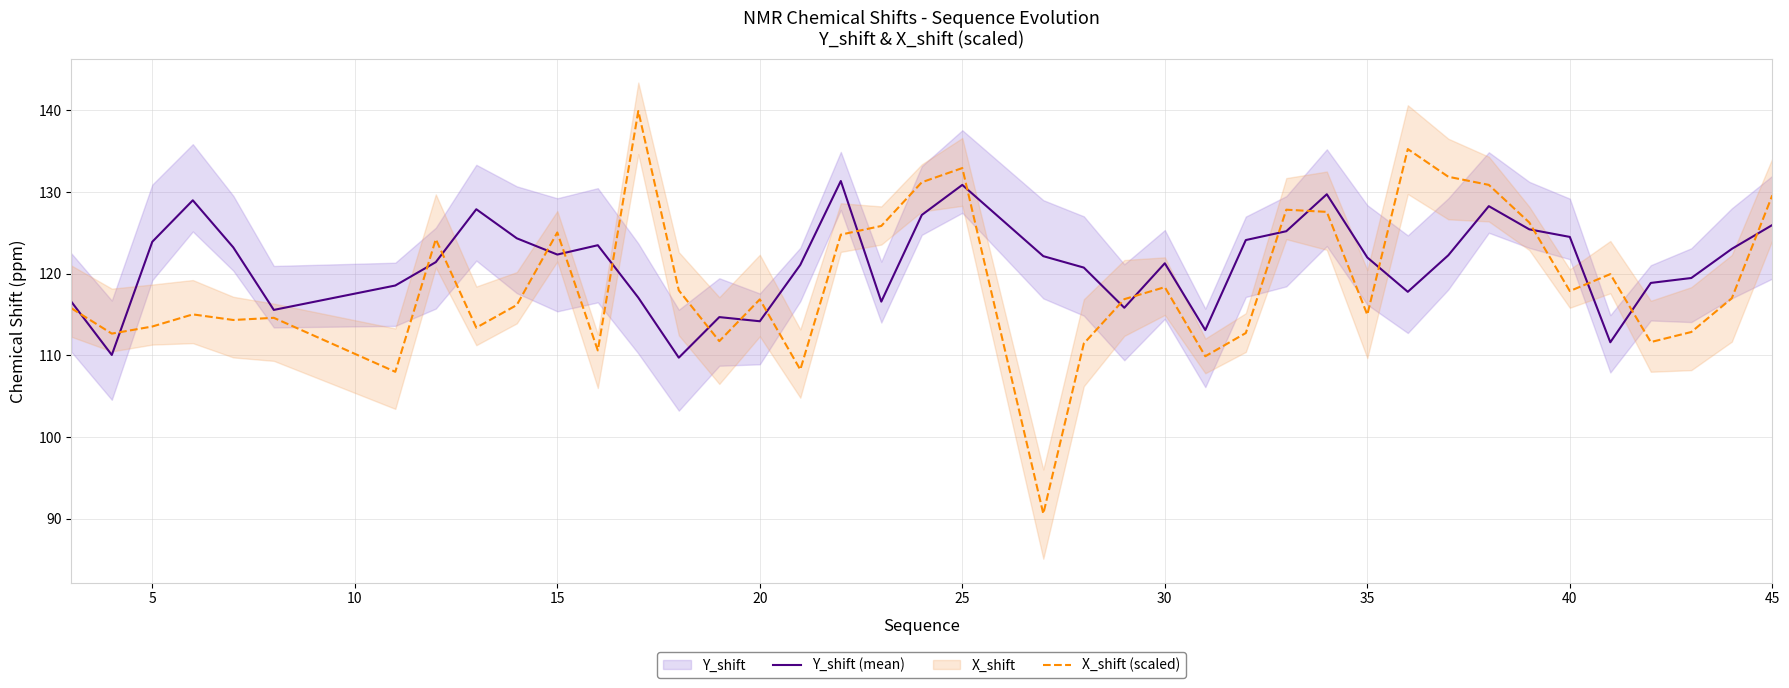

What is the average value of the Y_shift (mean) series?

121.2